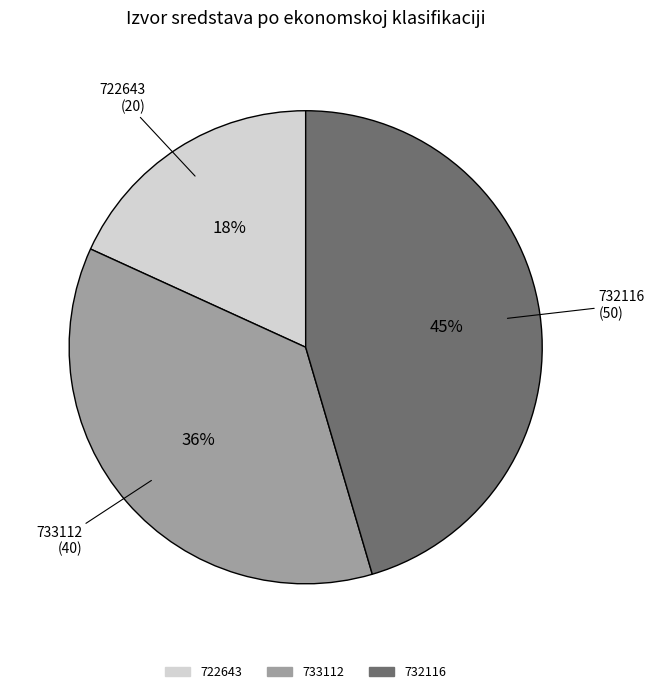

Which slice is the smallest?

722643